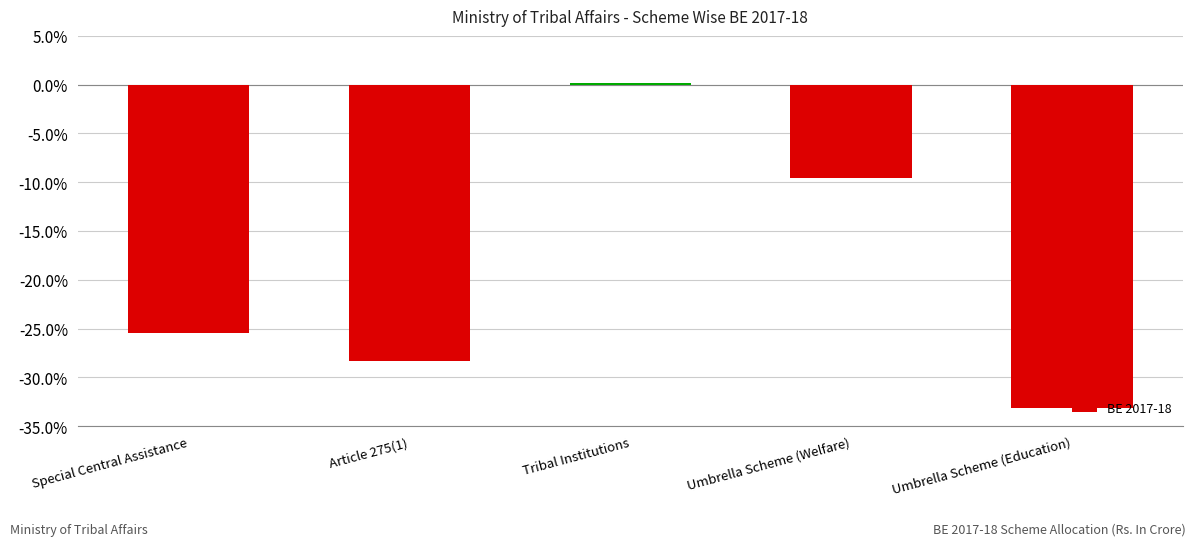

Reading left to right, extract all data points from this chart.

-25.5	-28.3	0.2	-9.5	-33.1